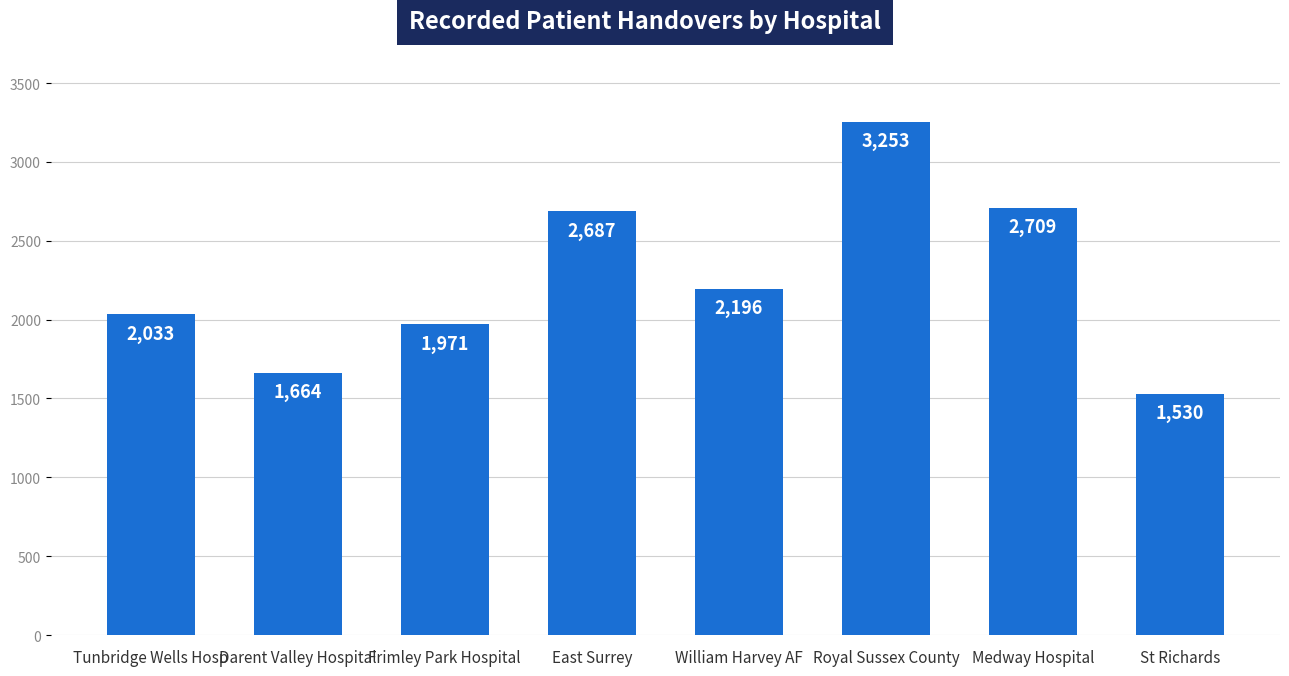

At which label is the value closest to 2391?

William Harvey AF